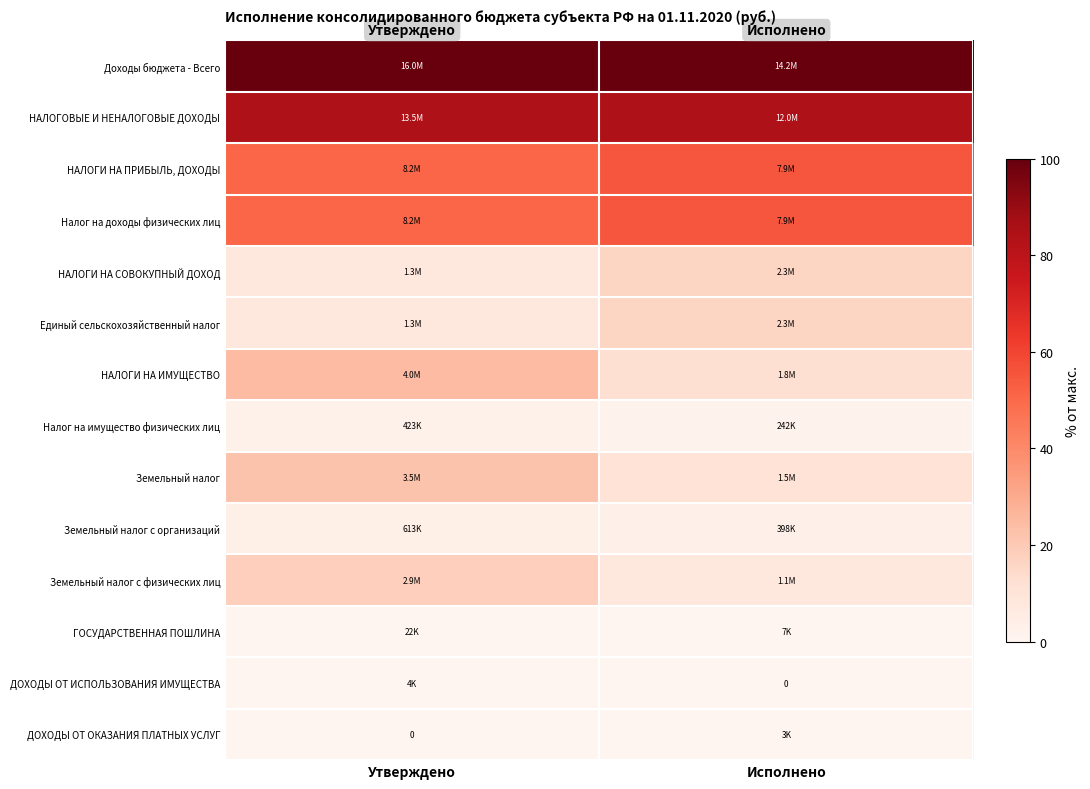

Which label corresponds to the smallest value in the chart?

Исполнено